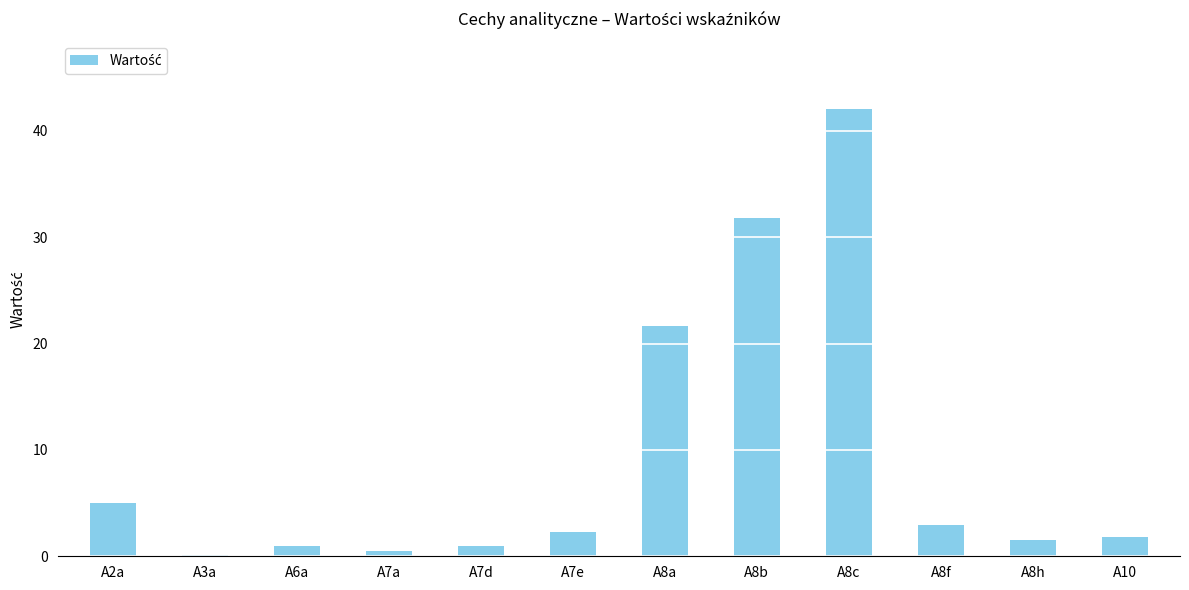

What is the sum of all values?

111.5